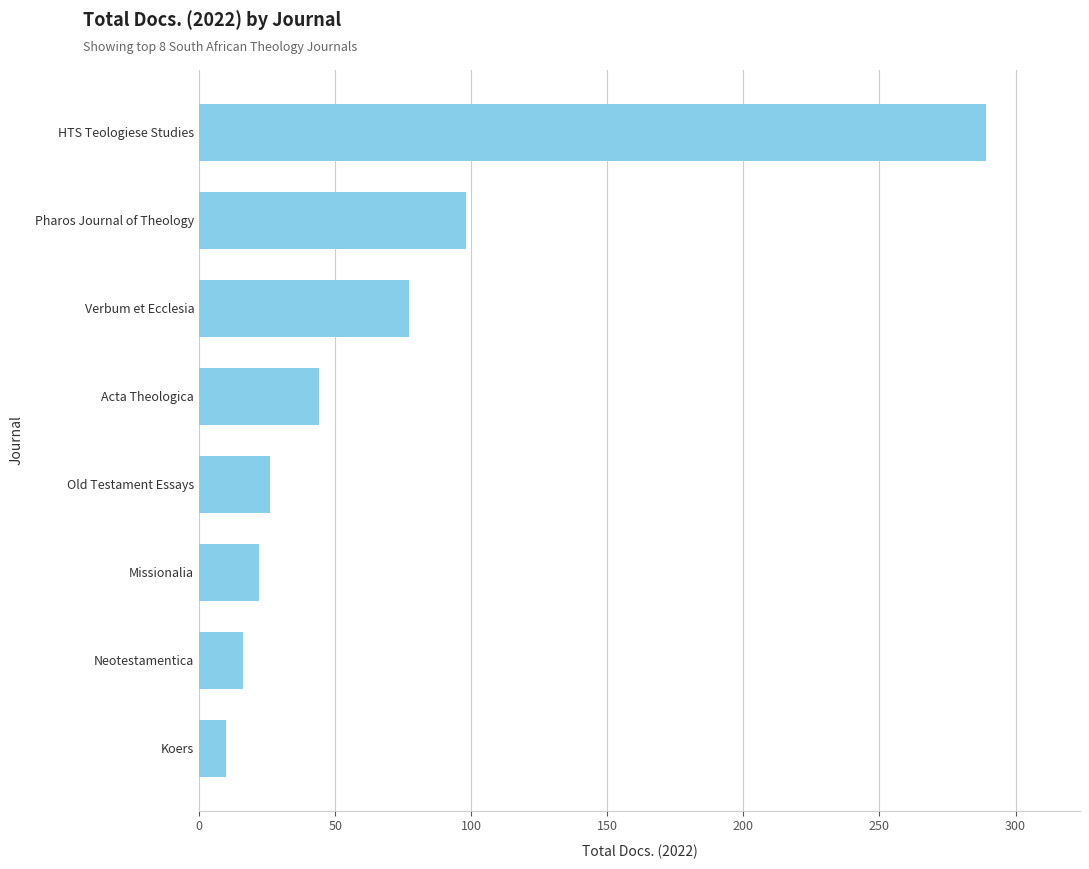

What value does the data have at HTS Teologiese Studies?

289